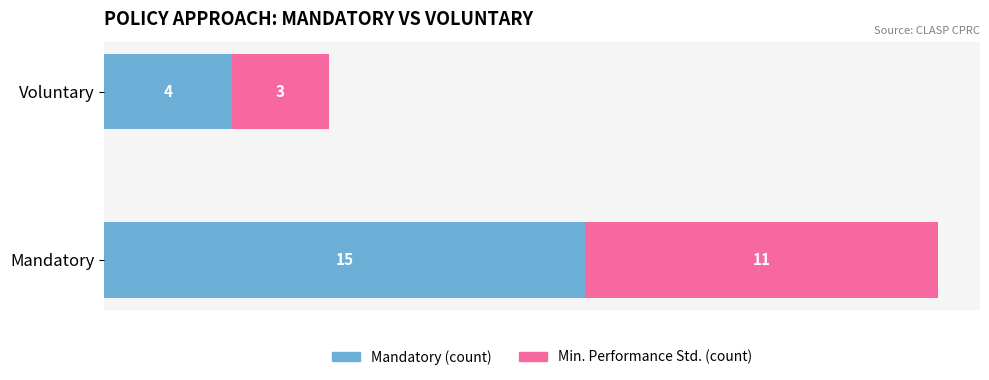

What is the total value across all series at Voluntary?

7